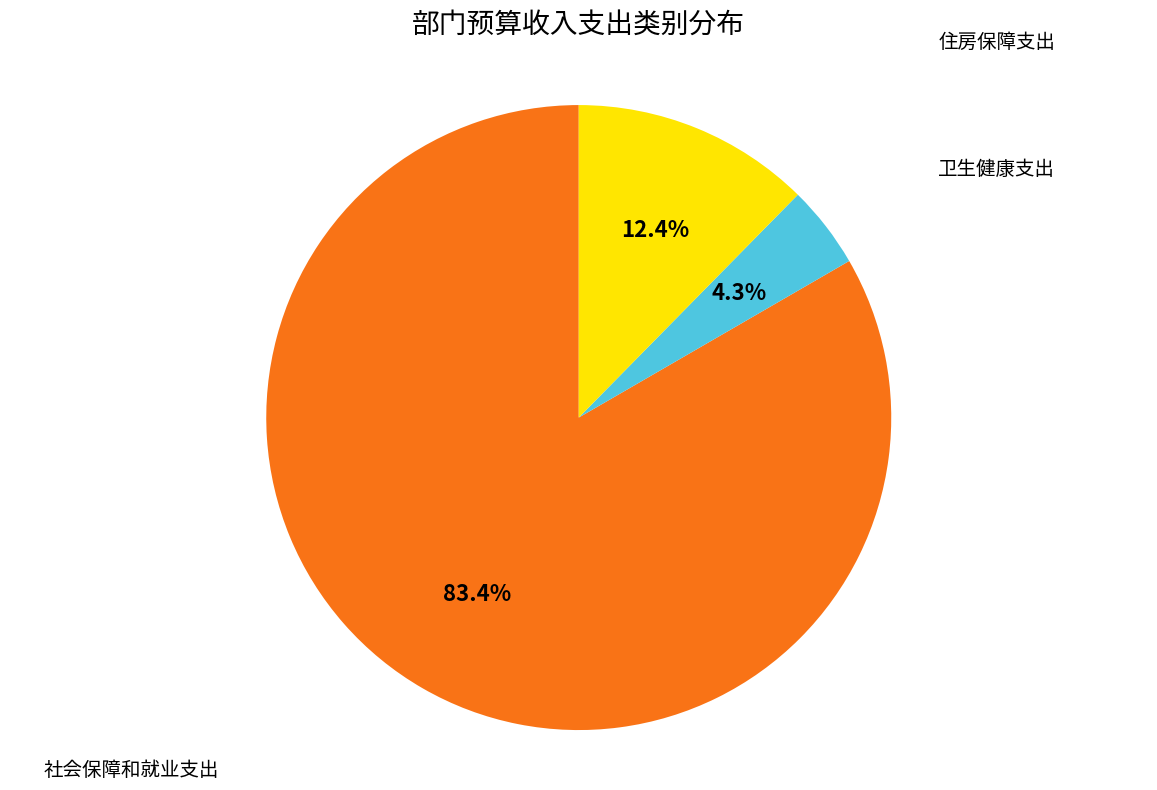

How many segments does this pie chart have?

3